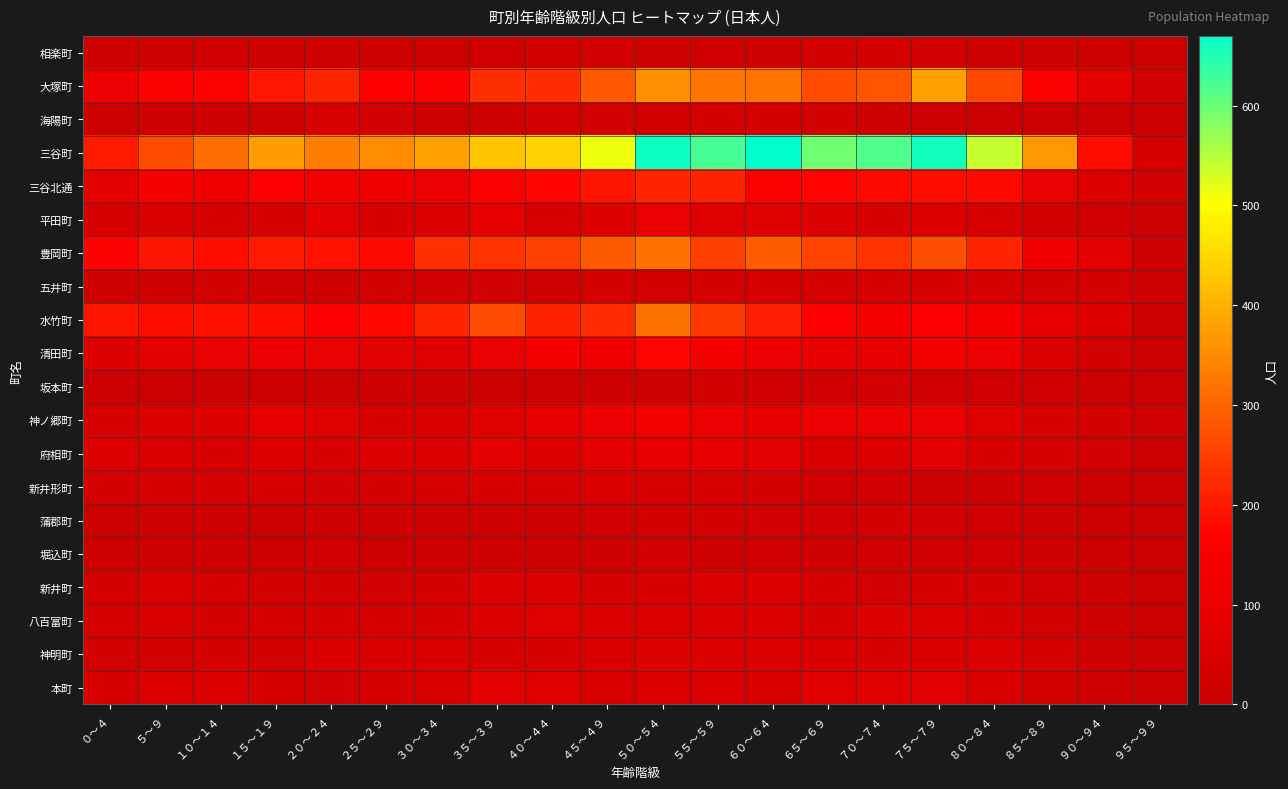

Reading right to left, transcribe all the data shown in this chart.

相楽町: ９５～９９=5	９０～９４=4	８５～８９=10	８０～８４=13	７５～７９=22	７０～７４=32	６５～６９=25	６０～６４=9	５５～５９=18	５０～５４=14	４５～４９=22	４０～４４=25	３５～３９=18	３０～３４=6	２５～２９=4	２０～２４=10	１５～１９=14	１０～１４=19	５～９=13	０～４=9
大塚町: ９５～９９=22	９０～９４=85	８５～８９=162	８０～８４=261	７５～７９=377	７０～７４=278	６５～６９=268	６０～６４=320	５５～５９=321	５０～５４=356	４５～４９=283	４０～４４=227	３５～３９=229	３０～３４=169	２５～２９=166	２０～２４=215	１５～１９=196	１０～１４=171	５～９=166	０～４=114
海陽町: ９５～９９=0	９０～９４=1	８５～８９=3	８０～８４=2	７５～７９=11	７０～７４=13	６５～６９=24	６０～６４=33	５５～５９=29	５０～５４=28	４５～４９=23	４０～４４=21	３５～３９=12	３０～３４=7	２５～２９=23	２０～２４=41	１５～１９=6	１０～１４=8	５～９=11	０～４=5
三谷町: ９５～９９=40	９０～９４=183	８５～８９=368	８０～８４=540	７５～７９=657	７０～７４=617	６５～６９=596	６０～６４=670	５５～５９=624	５０～５４=662	４５～４９=513	４０～４４=446	３５～３９=427	３０～３４=379	２５～２９=352	２０～２４=332	１５～１９=374	１０～１４=314	５～９=266	０～４=203
三谷北通: ９５～９９=22	９０～９４=58	８５～８９=97	８０～８４=178	７５～７９=183	７０～７４=178	６５～６９=174	６０～６４=166	５５～５９=211	５０～５４=217	４５～４９=194	４０～４４=174	３５～３９=163	３０～３４=118	２５～２９=124	２０～２４=130	１５～１９=156	１０～１４=124	５～９=140	０～４=83
平田町: ９５～９９=3	９０～９４=15	８５～８９=25	８０～８４=44	７５～７９=57	７０～７４=42	６５～６９=65	６０～６４=67	５５～５９=68	５０～５４=103	４５～４９=63	４０～４４=47	３５～３９=88	３０～３４=54	２５～２９=41	２０～２４=80	１５～１９=47	１０～１４=36	５～９=52	０～４=39
豊岡町: ９５～９９=11	９０～９４=76	８５～８９=120	８０～８４=214	７５～７９=270	７０～７４=234	６５～６９=257	６０～６４=287	５５～５９=249	５０～５４=317	４５～４９=286	４０～４４=250	３５～３９=233	３０～３４=230	２５～２９=179	２０～２４=193	１５～１９=202	１０～１４=187	５～９=194	０～４=170
五井町: ９５～９９=9	９０～９４=30	８５～８９=29	８０～８４=39	７５～７９=43	７０～７４=39	６５～６９=35	６０～６４=39	５５～５９=32	５０～５４=30	４５～４９=29	４０～４４=19	３５～３９=21	３０～３４=21	２５～２９=26	２０～２４=14	１５～１９=18	１０～１４=25	５～９=14	０～４=13
水竹町: ９５～９９=4	９０～９４=64	８５～８９=95	８０～８４=149	７５～７９=156	７０～７４=143	６５～６９=161	６０～６４=207	５５～５９=243	５０～５４=317	４５～４９=225	４０～４４=212	３５～３９=267	３０～３４=217	２５～２９=177	２０～２４=161	１５～１９=186	１０～１４=190	５～９=184	０～４=194
清田町: ９５～９９=7	９０～９４=26	８５～８９=62	８０～８４=108	７５～７９=132	７０～７４=90	６５～６９=93	６０～６４=111	５５～５９=140	５０～５４=173	４５～４９=120	４０～４４=140	３５～３９=98	３０～３４=72	２５～２９=75	２０～２４=98	１５～１９=102	１０～１４=99	５～９=85	０～４=61
坂本町: ９５～９９=1	９０～９４=7	８５～８９=16	８０～８４=16	７５～７９=15	７０～７４=21	６５～６９=15	６０～６４=20	５５～５９=29	５０～５４=8	４５～４９=12	４０～４４=10	３５～３９=6	３０～３４=9	２５～２９=10	２０～２４=4	１５～１９=7	１０～１４=2	５～９=2	０～４=0
神ノ郷町: ９５～９９=15	９０～９４=32	８５～８９=44	８０～８４=73	７５～７９=119	７０～７４=104	６５～６９=106	６０～６４=94	５５～５９=112	５０～５４=131	４５～４９=116	４０～４４=93	３５～３９=73	３０～３４=53	２５～２９=44	２０～２４=72	１５～１９=95	１０～１４=63	５～９=56	０～４=38
府相町: ９５～９９=2	９０～９４=21	８５～８９=42	８０～８４=47	７５～７９=79	７０～７４=59	６５～６９=52	６０～６４=74	５５～５９=95	５０～５４=95	４５～４９=82	４０～４４=55	３５～３９=76	３０～３４=60	２５～２９=57	２０～２４=42	１５～１９=62	１０～１４=42	５～９=53	０～４=55
新井形町: ９５～９９=2	９０～９４=5	８５～８９=17	８０～８４=14	７５～７９=14	７０～７４=19	６５～６９=17	６０～６４=34	５５～５９=42	５０～５４=40	４５～４９=51	４０～４４=35	３５～３９=45	３０～３４=36	２５～２９=31	２０～２４=23	１５～１９=39	１０～１４=41	５～９=41	０～４=32
蒲郡町: ９５～９９=1	９０～９４=4	８５～８９=10	８０～８４=16	７５～７９=22	７０～７４=30	６５～６９=18	６０～６４=22	５５～５９=24	５０～５４=28	４５～４９=19	４０～４４=11	３５～３９=11	３０～３４=10	２５～２９=13	２０～２４=12	１５～１９=7	１０～１４=11	５～９=10	０～４=7
堀込町: ９５～９９=2	９０～９４=3	８５～８９=13	８０～８４=19	７５～７９=19	７０～７４=19	６５～６９=11	６０～６４=15	５５～５９=14	５０～５４=21	４５～４９=12	４０～４４=12	３５～３９=8	３０～３４=8	２５～２９=1	２０～２４=17	１５～１９=6	１０～１４=10	５～９=14	０～４=4
新井町: ９５～９９=4	９０～９４=9	８５～８９=19	８０～８４=31	７５～７９=40	７０～７４=22	６５～６９=44	６０～６４=61	５５～５９=55	５０～５４=45	４５～４９=37	４０～４４=56	３５～３９=57	３０～３４=33	２５～２９=23	２０～２４=27	１５～１９=25	１０～１４=38	５～９=49	０～４=29
八百富町: ９５～９９=6	９０～９４=10	８５～８９=27	８０～８４=43	７５～７９=60	７０～７４=63	６５～６９=43	６０～６４=59	５５～５９=59	５０～５４=62	４５～４９=54	４０～４４=70	３５～３９=60	３０～３４=43	２５～２９=39	２０～２４=37	１５～１９=35	１０～１４=31	５～９=51	０～４=40
神明町: ９５～９９=2	９０～９４=13	８５～８９=42	８０～８４=55	７５～７９=49	７０～７４=42	６５～６９=50	６０～６４=58	５５～５９=62	５０～５４=65	４５～４９=49	４０～４４=42	３５～３９=37	３０～３４=48	２５～２９=48	２０～２４=52	１５～１９=26	１０～１４=31	５～９=24	０～４=24
本町: ９５～９９=9	９０～９４=20	８５～８９=27	８０～８４=50	７５～７９=76	７０～７４=70	６５～６９=68	６０～６４=53	５５～５９=59	５０～５４=62	４５～４９=52	４０～４４=70	３５～３９=75	３０～３４=50	２５～２９=39	２０～２４=22	１５～１９=38	１０～１４=54	５～９=56	０～４=44